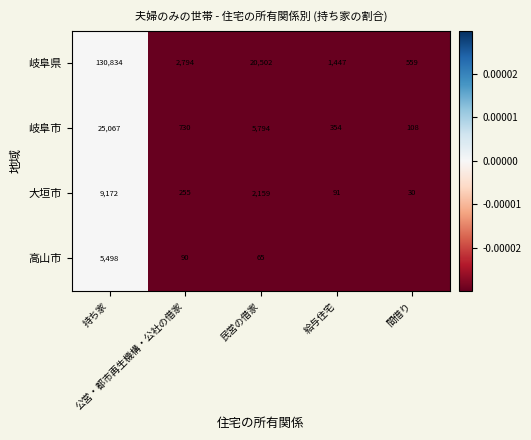

What is the minimum value for 大垣市?

30